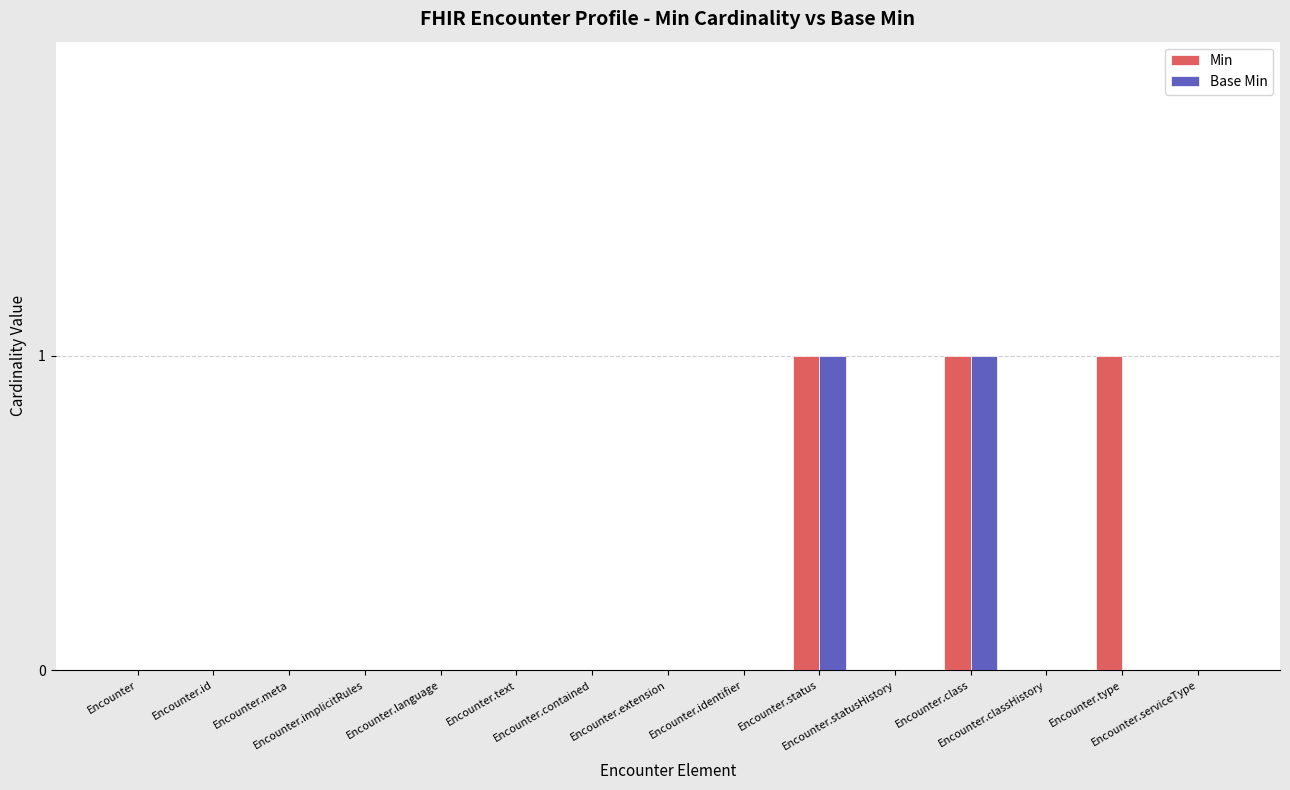

What is the sum of all Min values?

3